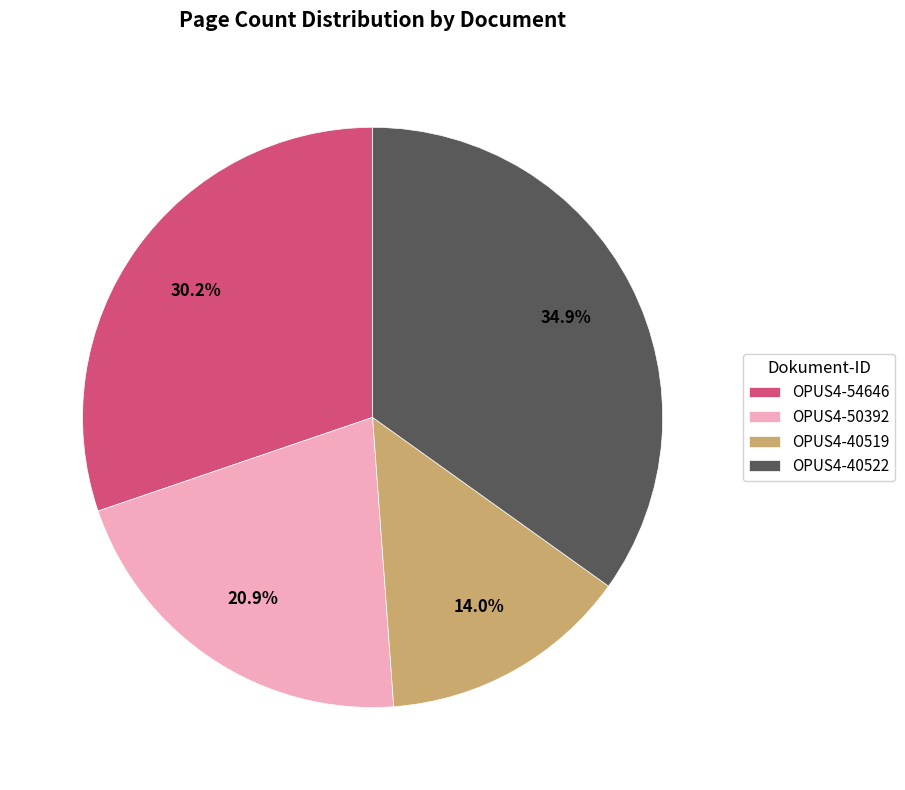

To the nearest percent, what is the difference between the OPUS4-40519 and OPUS4-50392 slice percentages?

7%